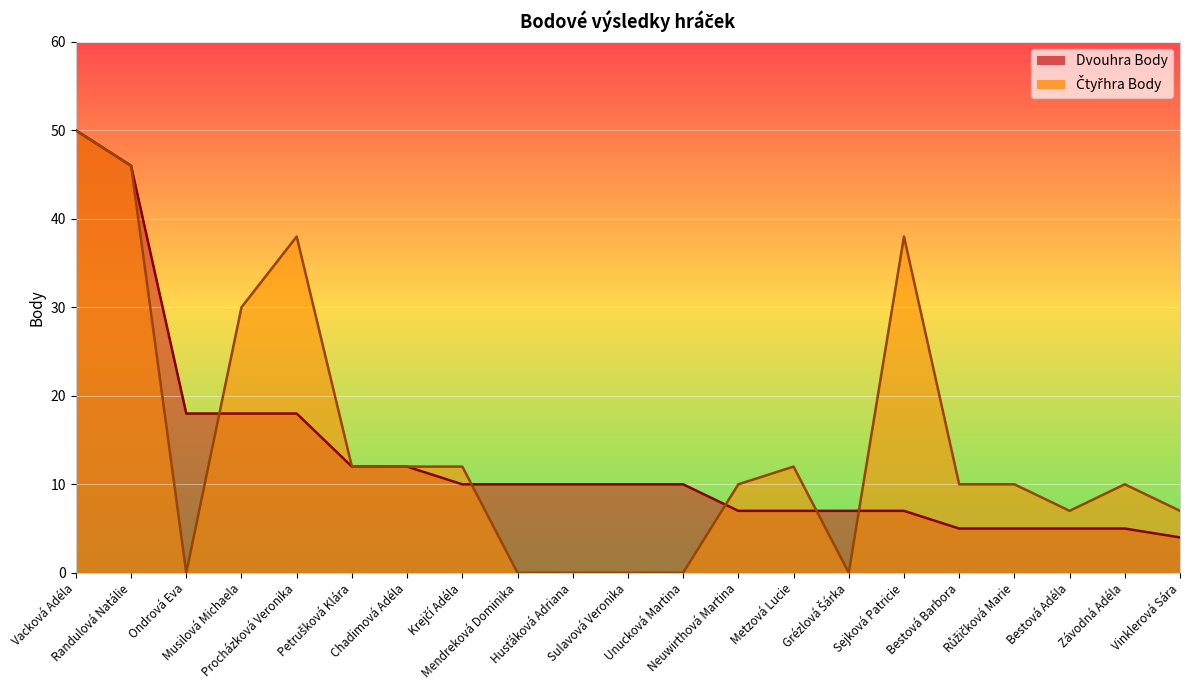

The Ctyrhra Body series shows 17 at Sejková Patricie. True or false?

False